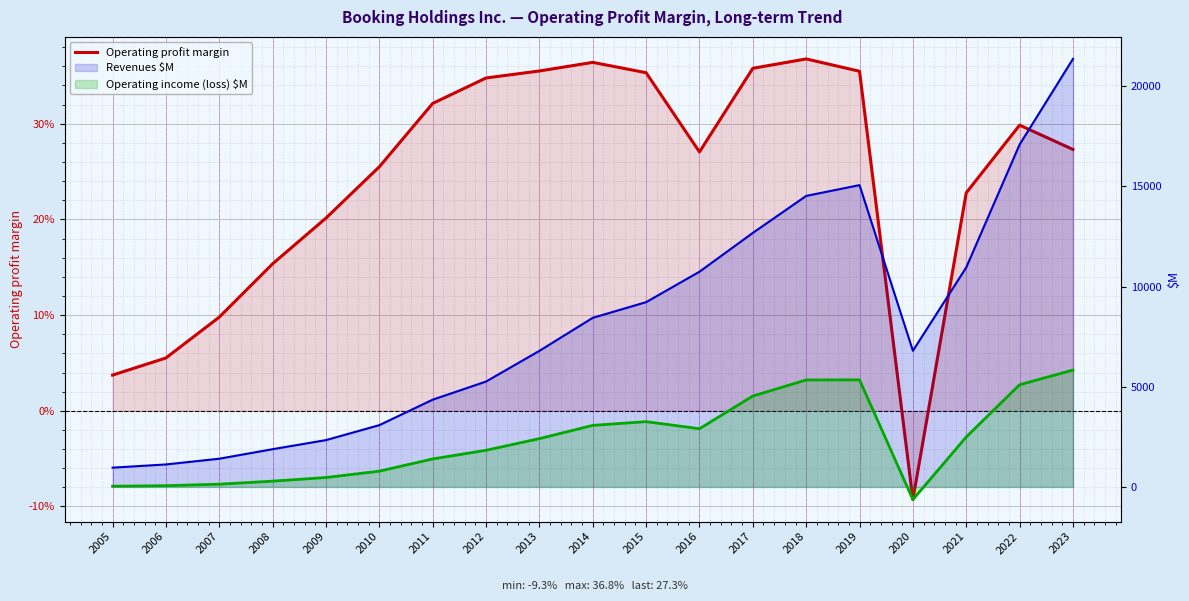

How many data points does each series have?

19